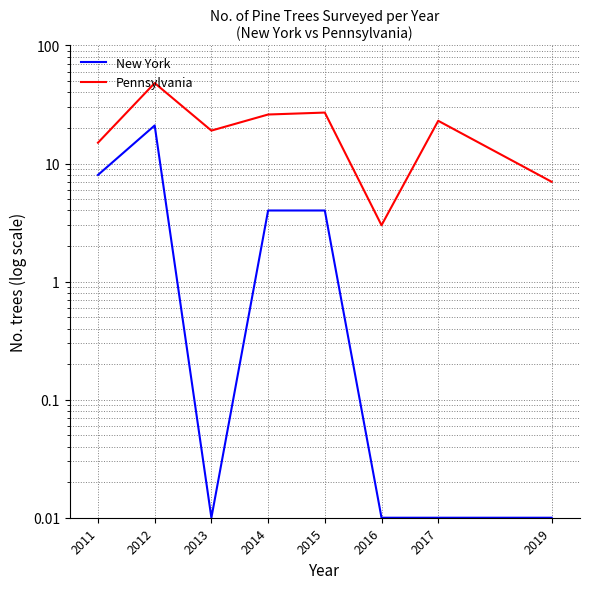

What is the sum of all New York values?

37.0